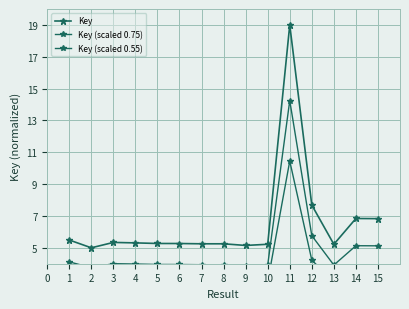

How many data points does each series have?

15